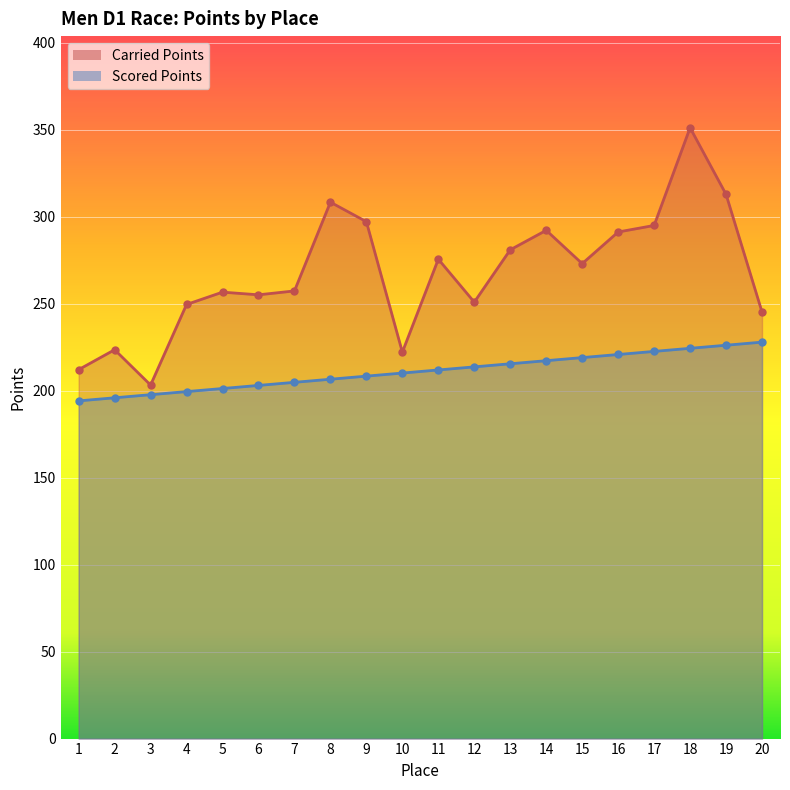

How many values in the Scored Points series exceed 211?

10